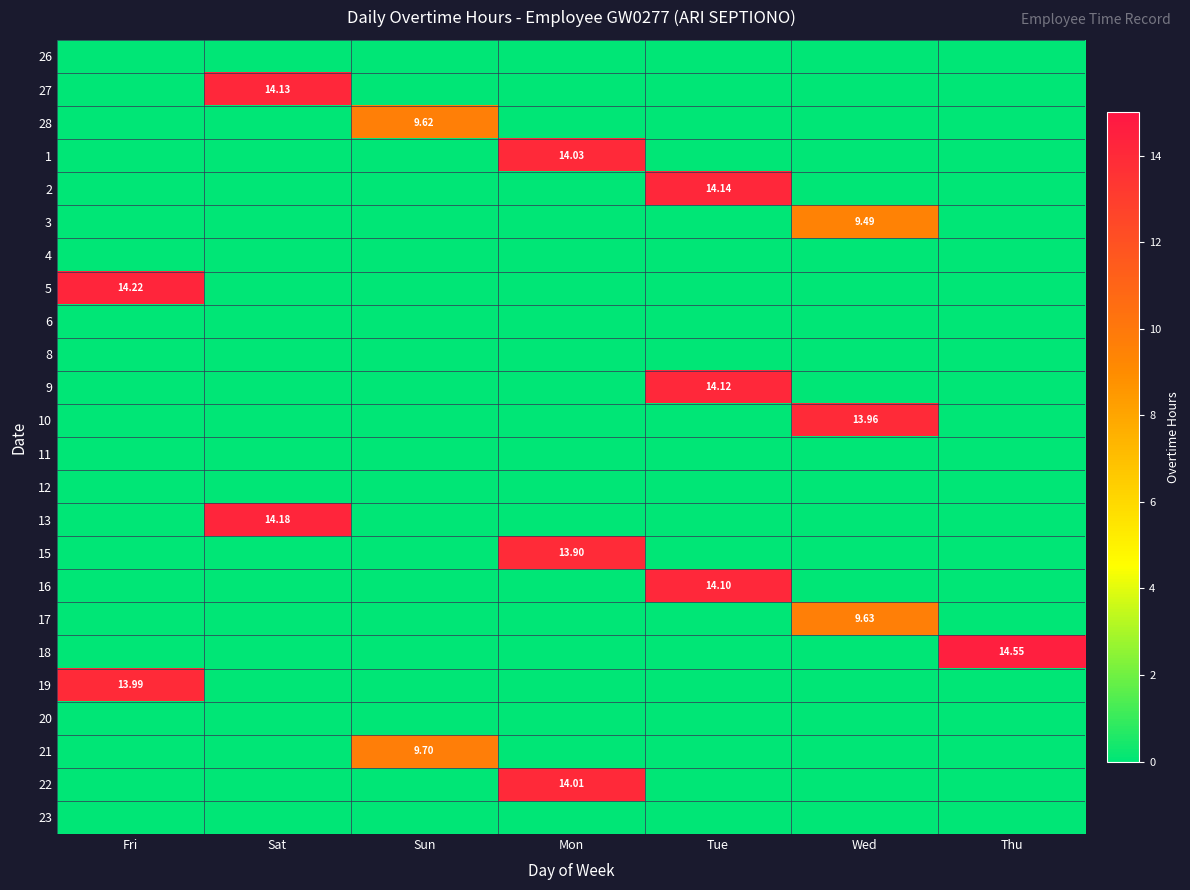

At how many categories does at least one series exceed 0?

7